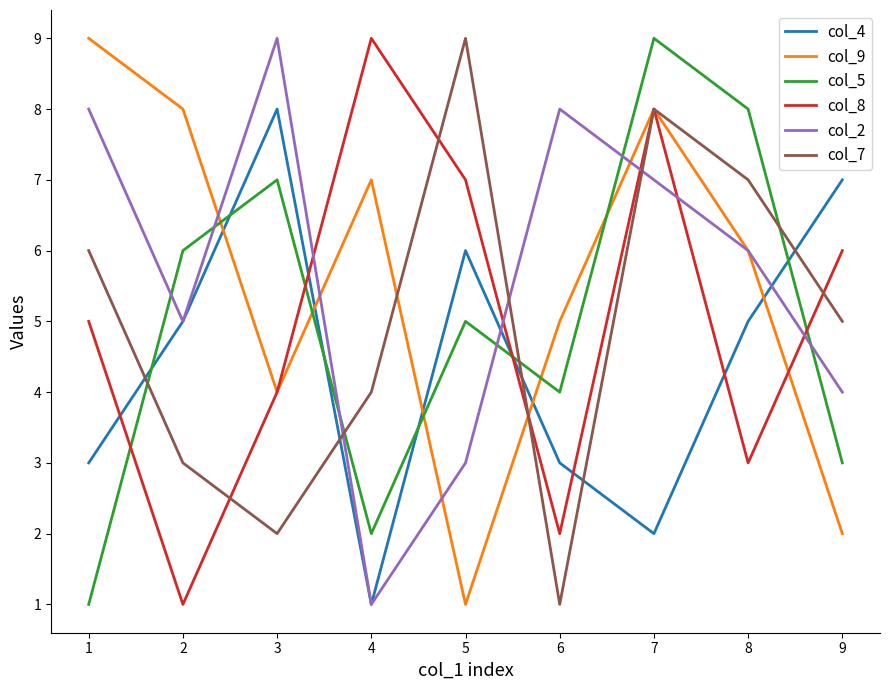

Count the col_5 values in the range 3 to 7.

5